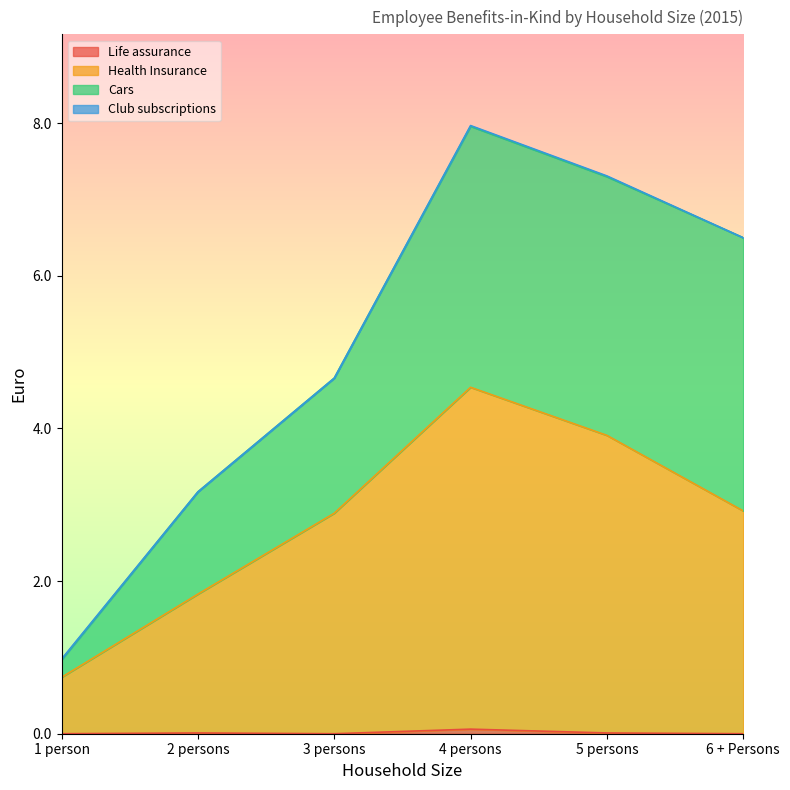

What is the sum of all Health Insurance values?

16.8